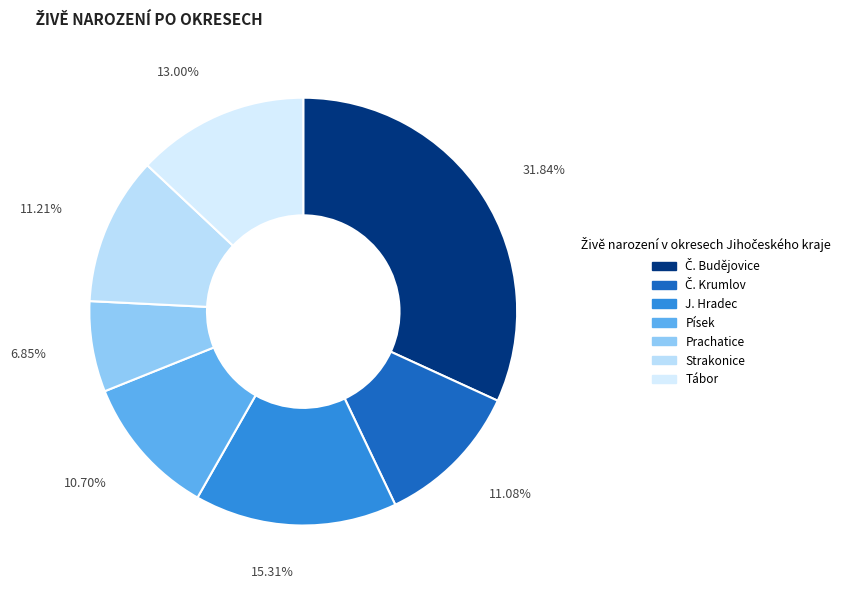

What percentage do Tábor and Č. Budějovice together represent?

44.8%